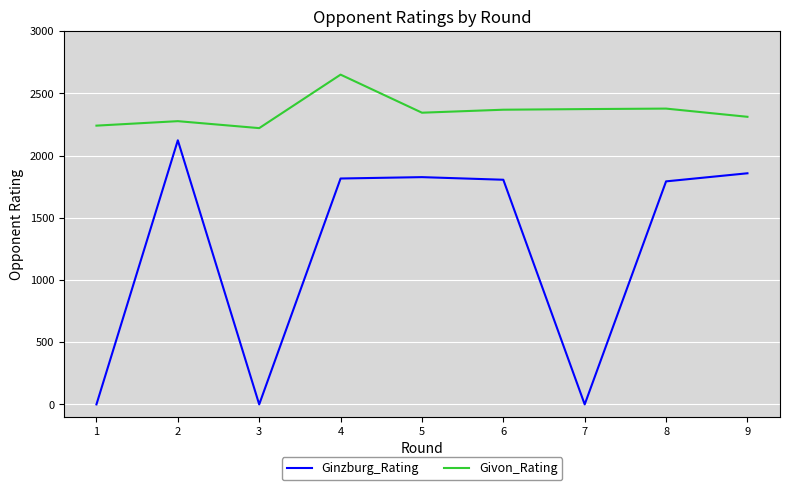

Which series changed the most between 1 and 8?

Ginzburg_Rating